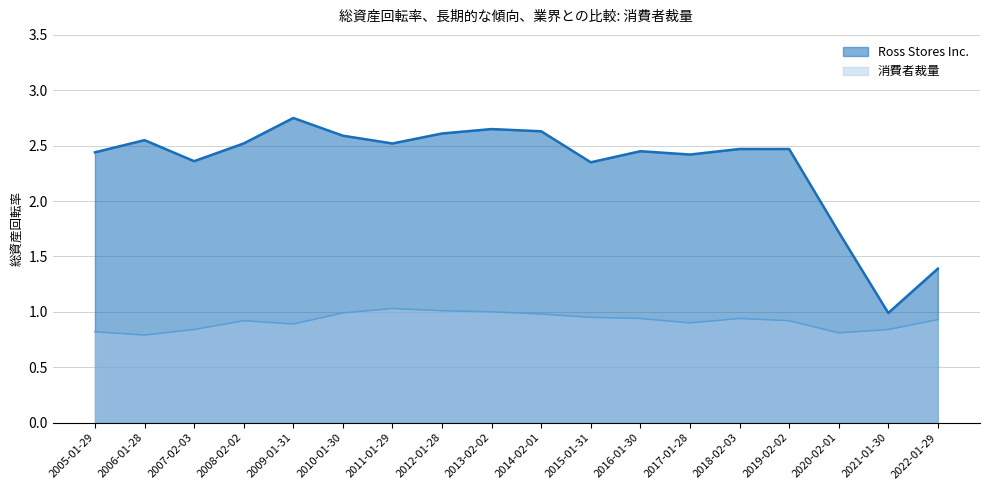

Does the chart have visible grid lines?

Yes